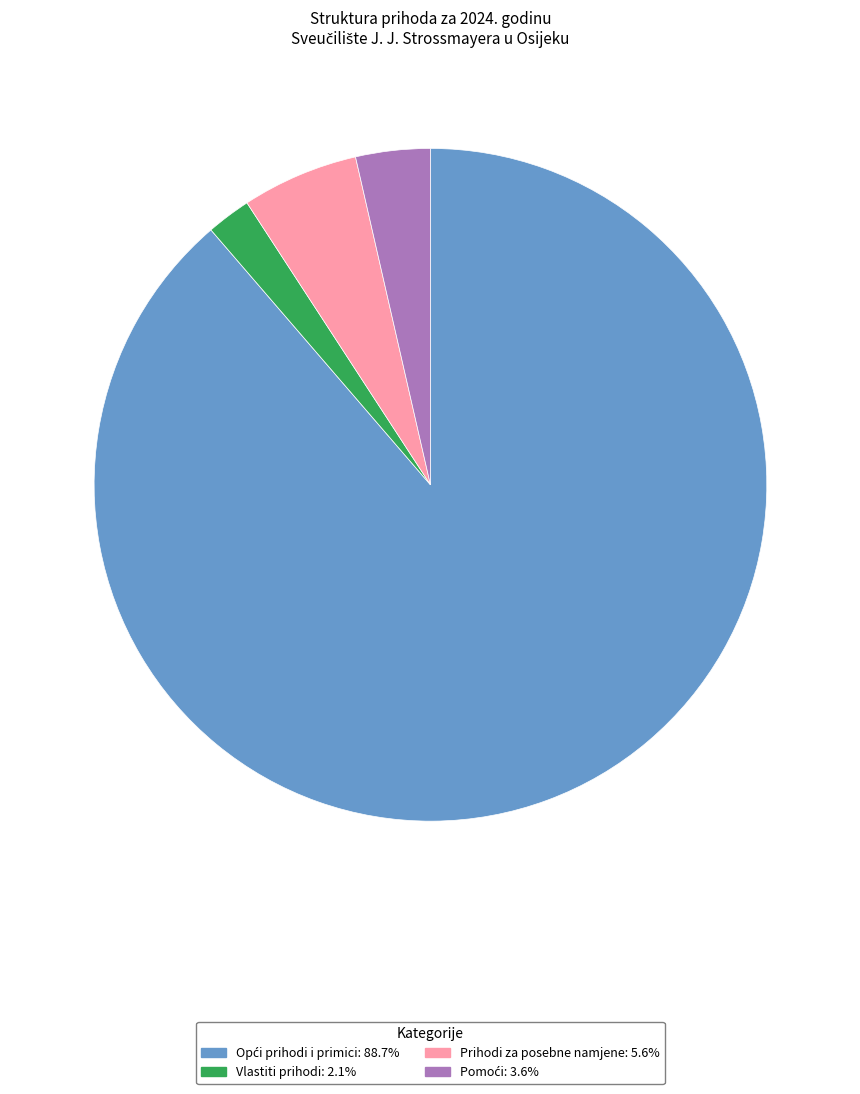

Does Vlastiti prihodi: 2.1% represent more than half of the total?

No